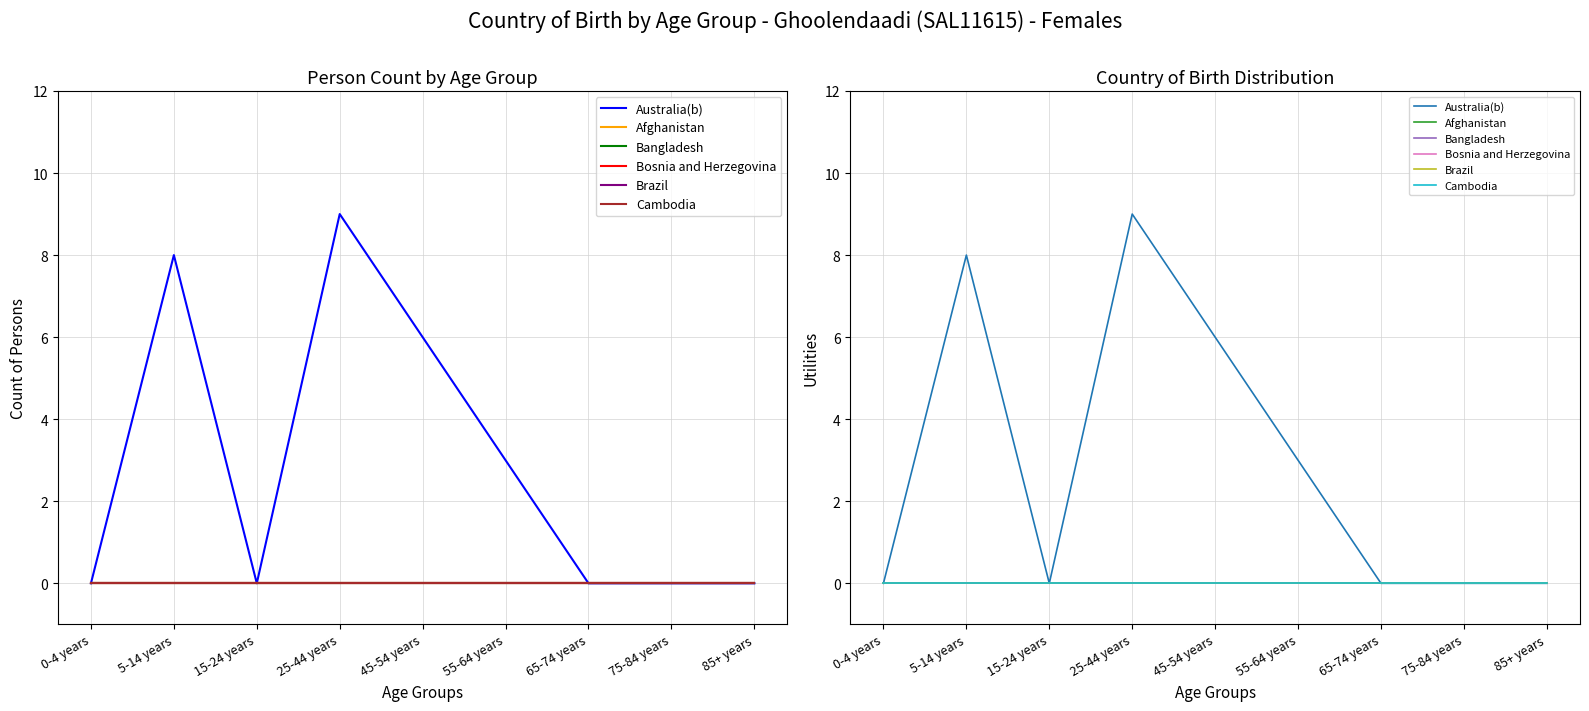

At which label does Australia(b) reach its minimum?

0-4 years